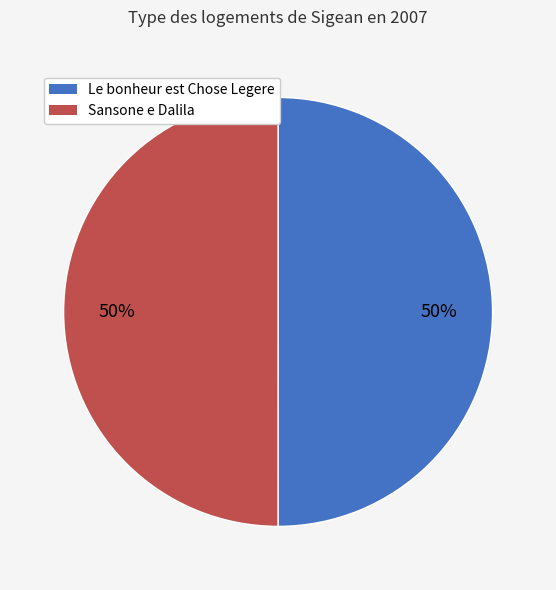

Combined, do Le bonheur est Chose Legere and Sansone e Dalila account for over 50%?

Yes